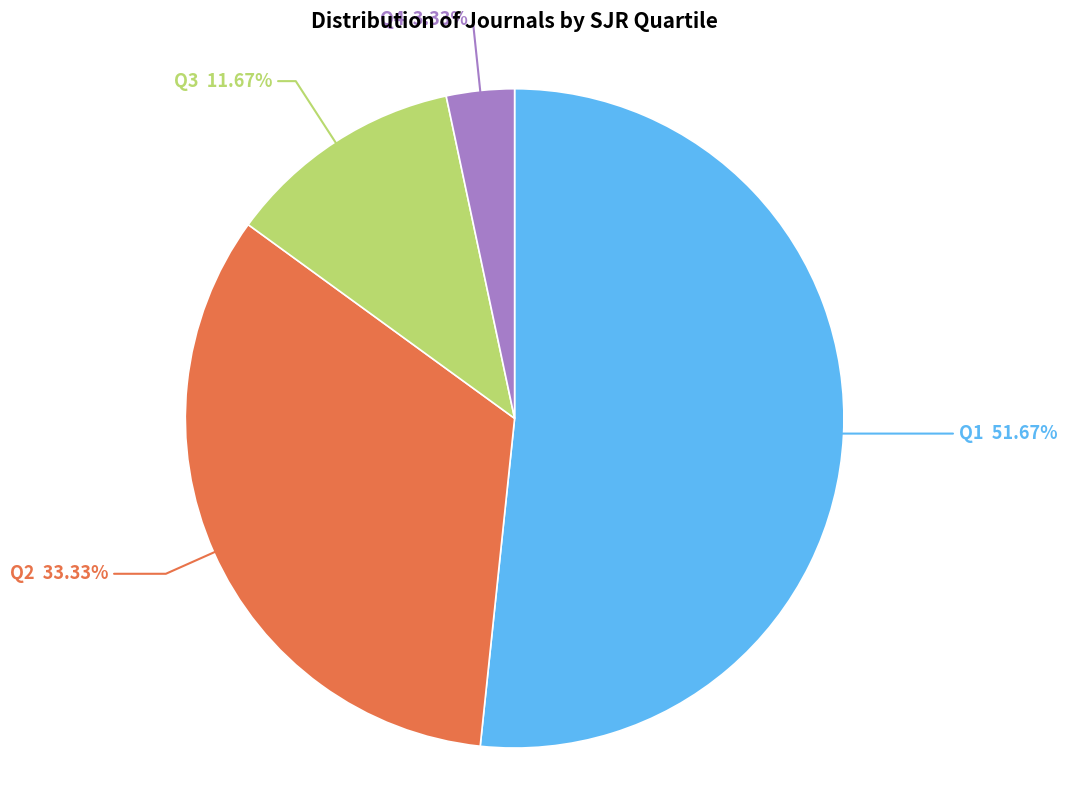

Is there any slice that represents more than half of the pie?

Yes